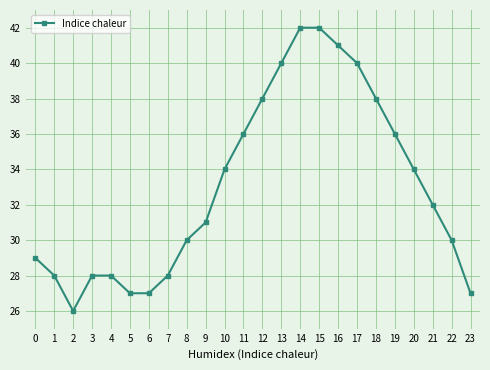

What is the sum of the values at 9 and 10?

65